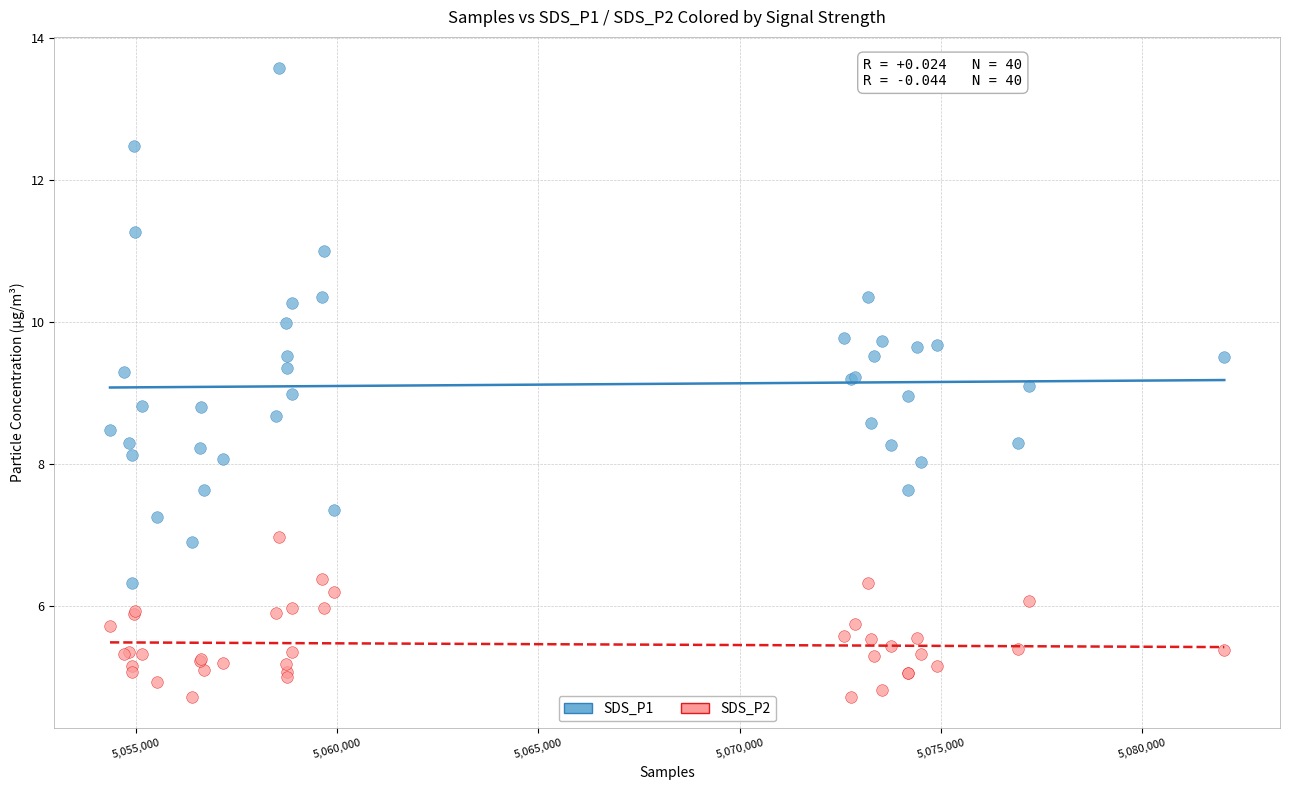

Which series has the widest spread of Y values?

SDS_P1